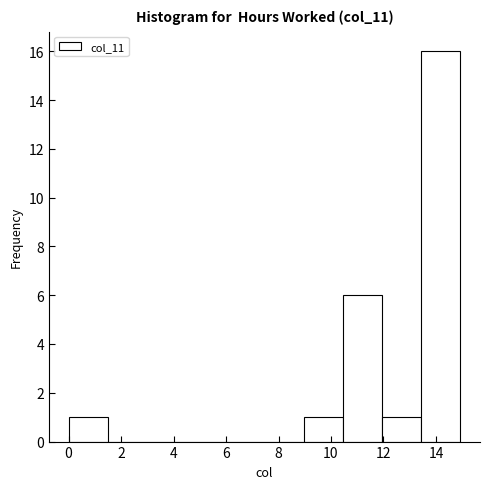

Reading left to right, list every bar in this chart as the range it spans on the x-axis followed by its height. Neither the bar edges nor the heights are printed on the chart, so give them approximately, as read against the axes.

0.0 to 1.4: 1
1.4 to 3.0: 0
3.0 to 4.4: 0
4.4 to 6.0: 0
6.0 to 7.4: 0
7.4 to 9.0: 0
9.0 to 10.4: 1
10.4 to 12.0: 6
12.0 to 13.4: 1
13.4 to 15.0: 16